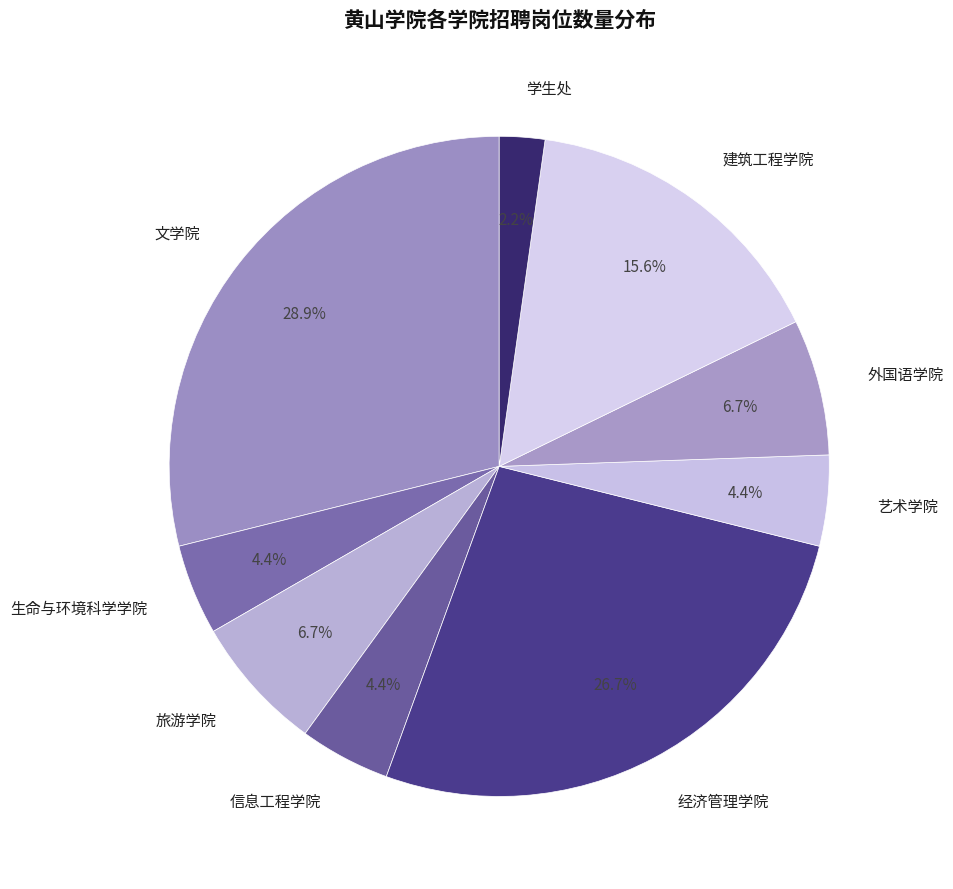

How many slices are in this pie chart?

9